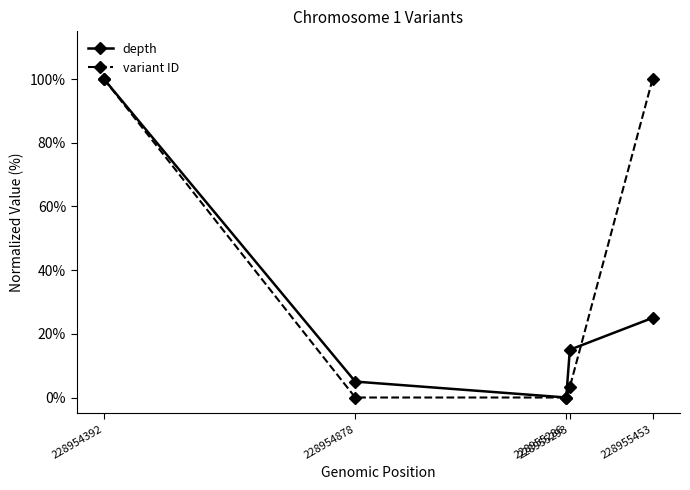

Does the chart have visible grid lines?

No